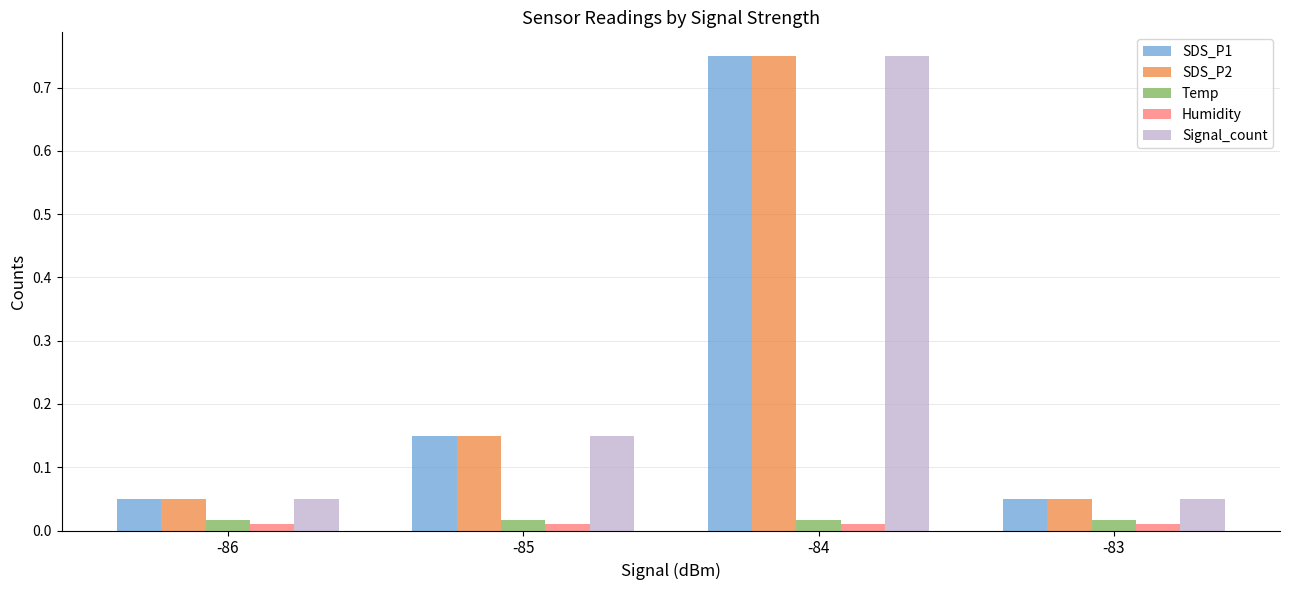

Are the bars grouped side by side (vs. stacked)?

Yes